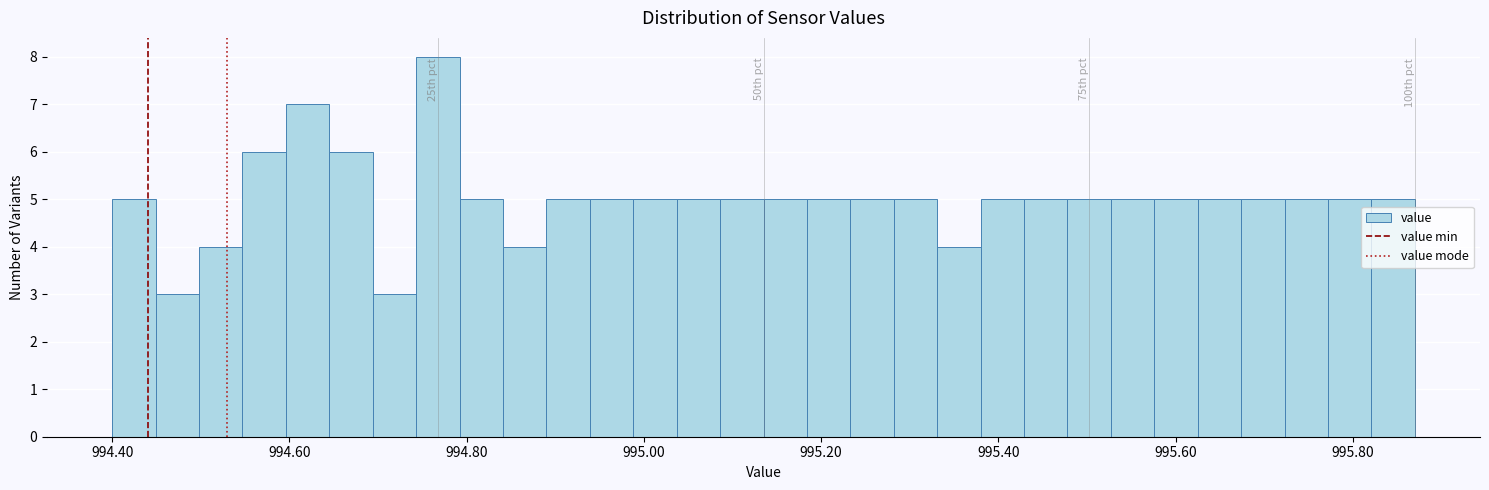

Read against the x-axis, roughly where is the centre of the tallest bar?

994.76